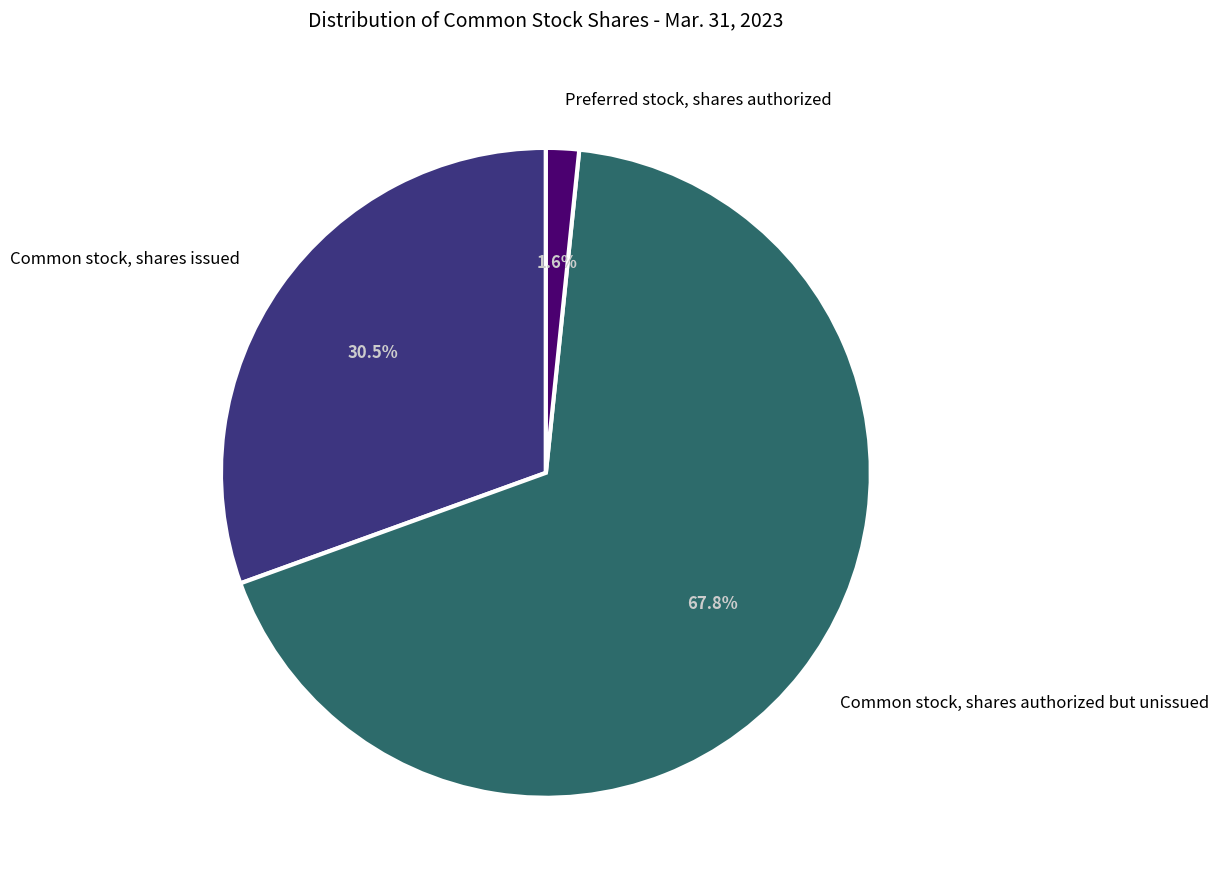

How many segments does this pie chart have?

3